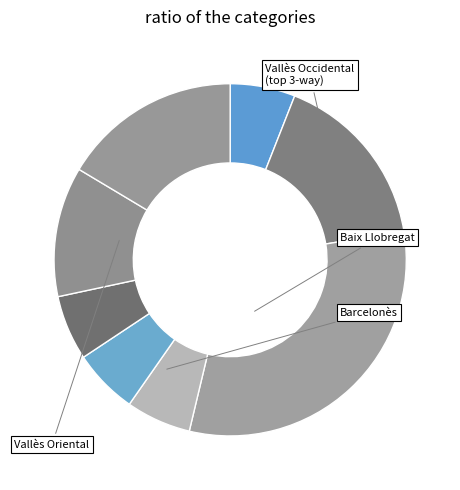

How many slices are in this pie chart?

8